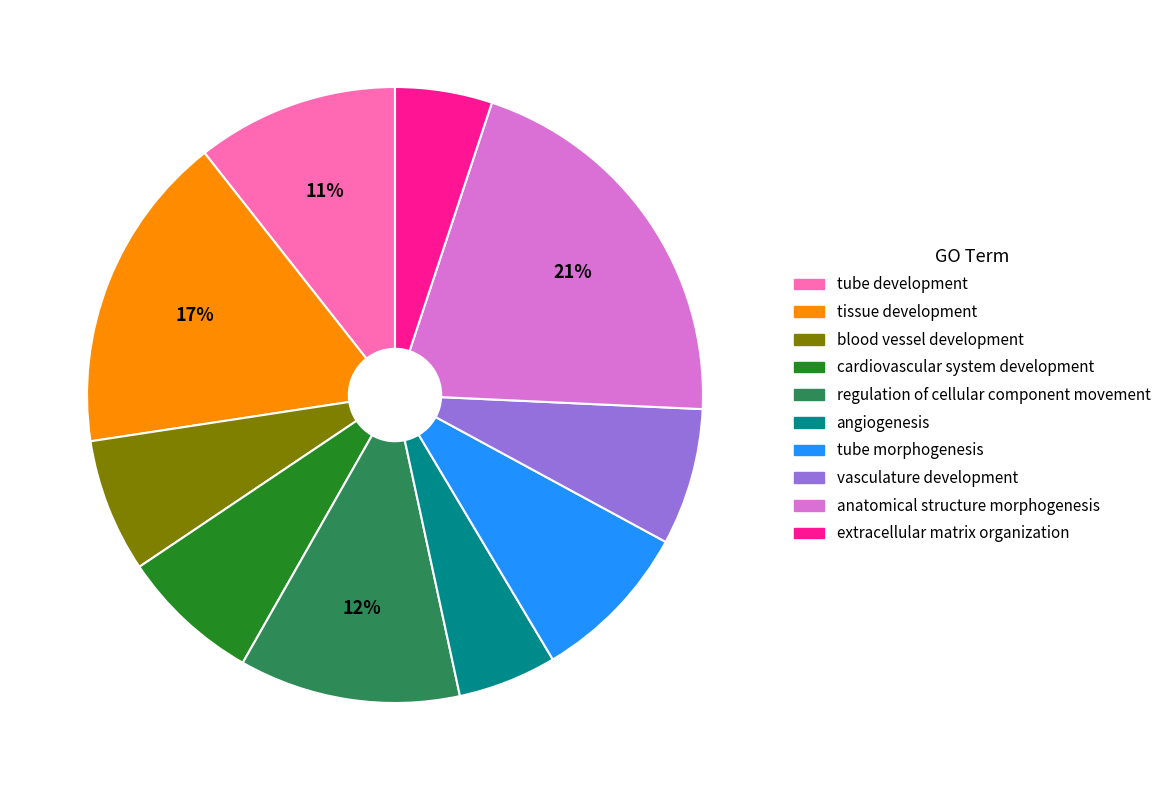

To the nearest percent, what percentage of the pie is extracellular matrix organization?

5%